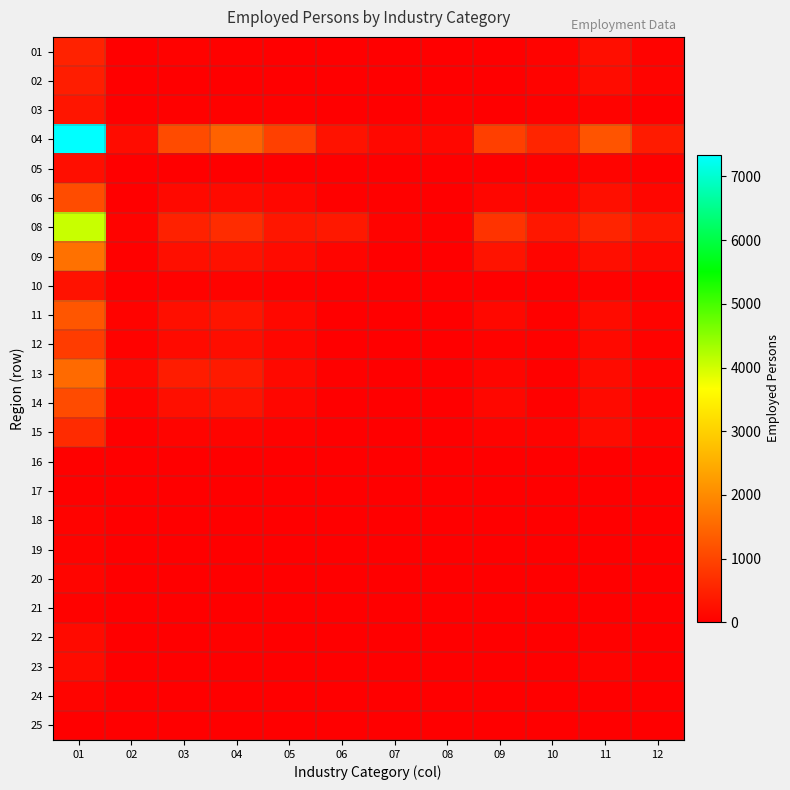

What is the total value across all series at 11?

3933